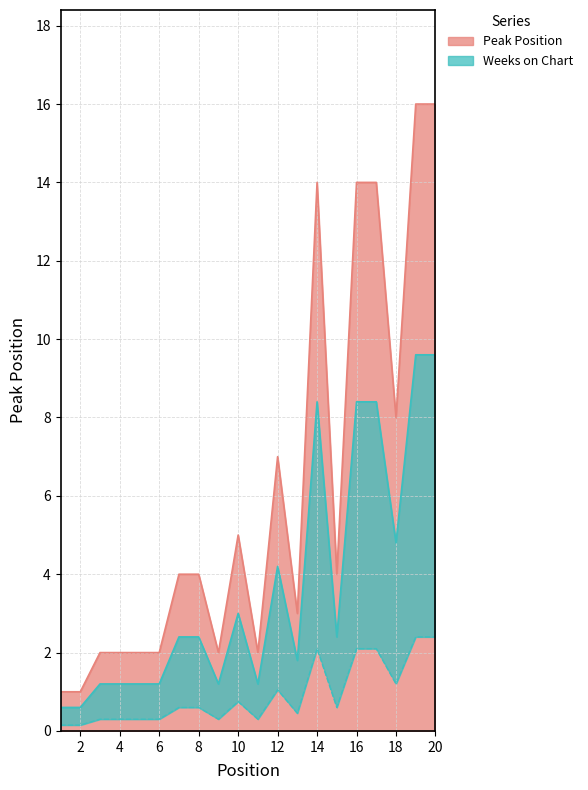

Reading left to right, extract all data points from this chart.

1	1	2	2	2	2	4	4	2	5	2	7	3	14	4	14	14	8	16	16